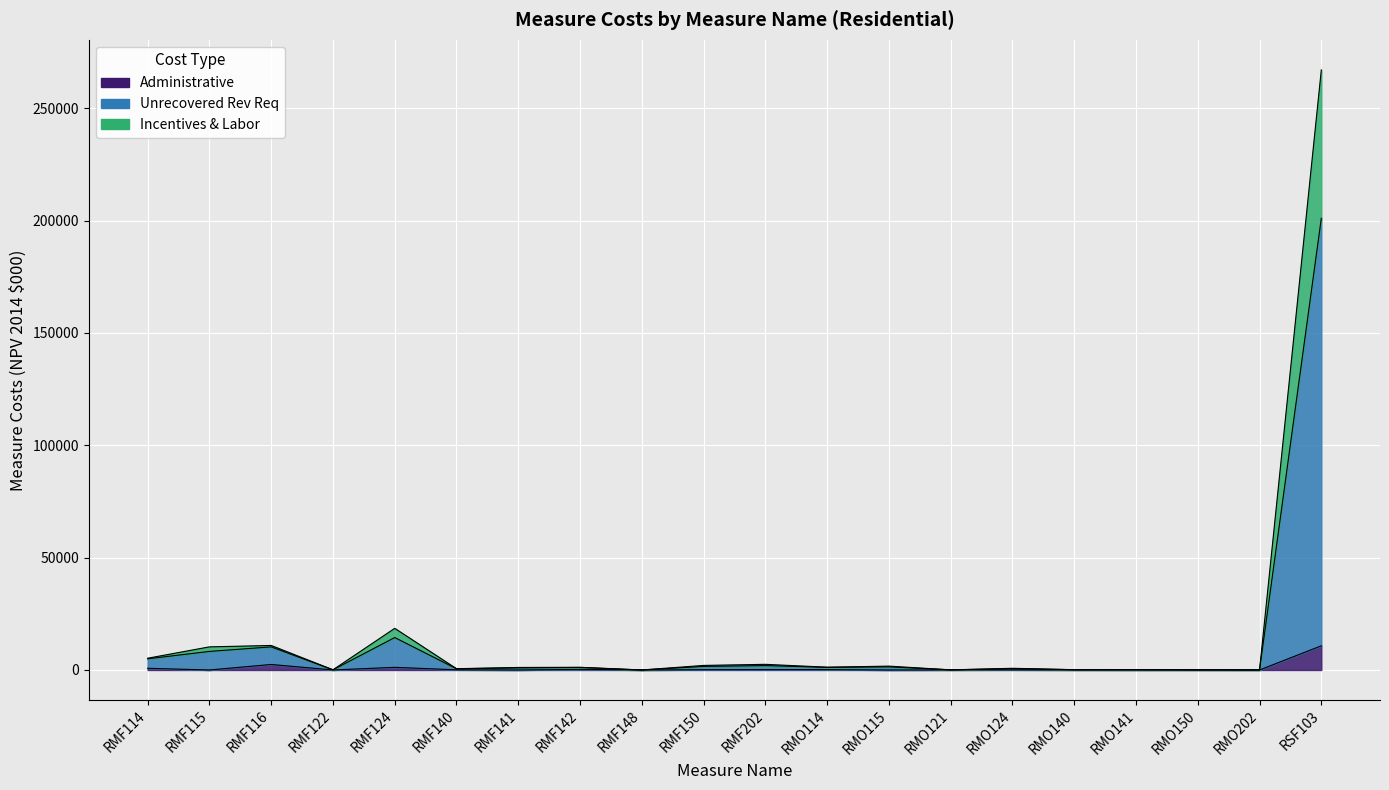

True or false: Administrative has a value of 9.1 at RMF122.

True